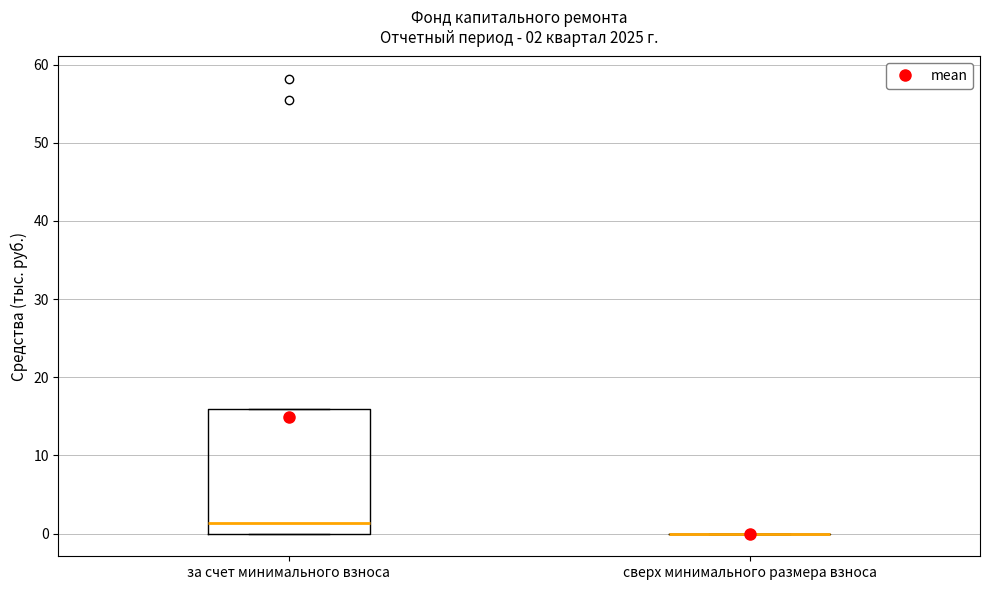

Comparing the boxes themselves (not the whiskers), which one is the tallest?

за счет минимального взноса